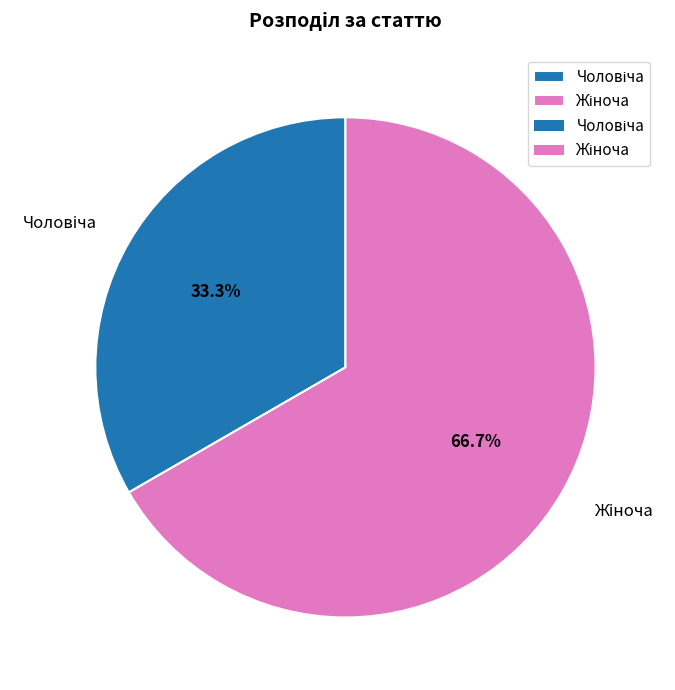

Is there a majority slice in this chart?

Yes